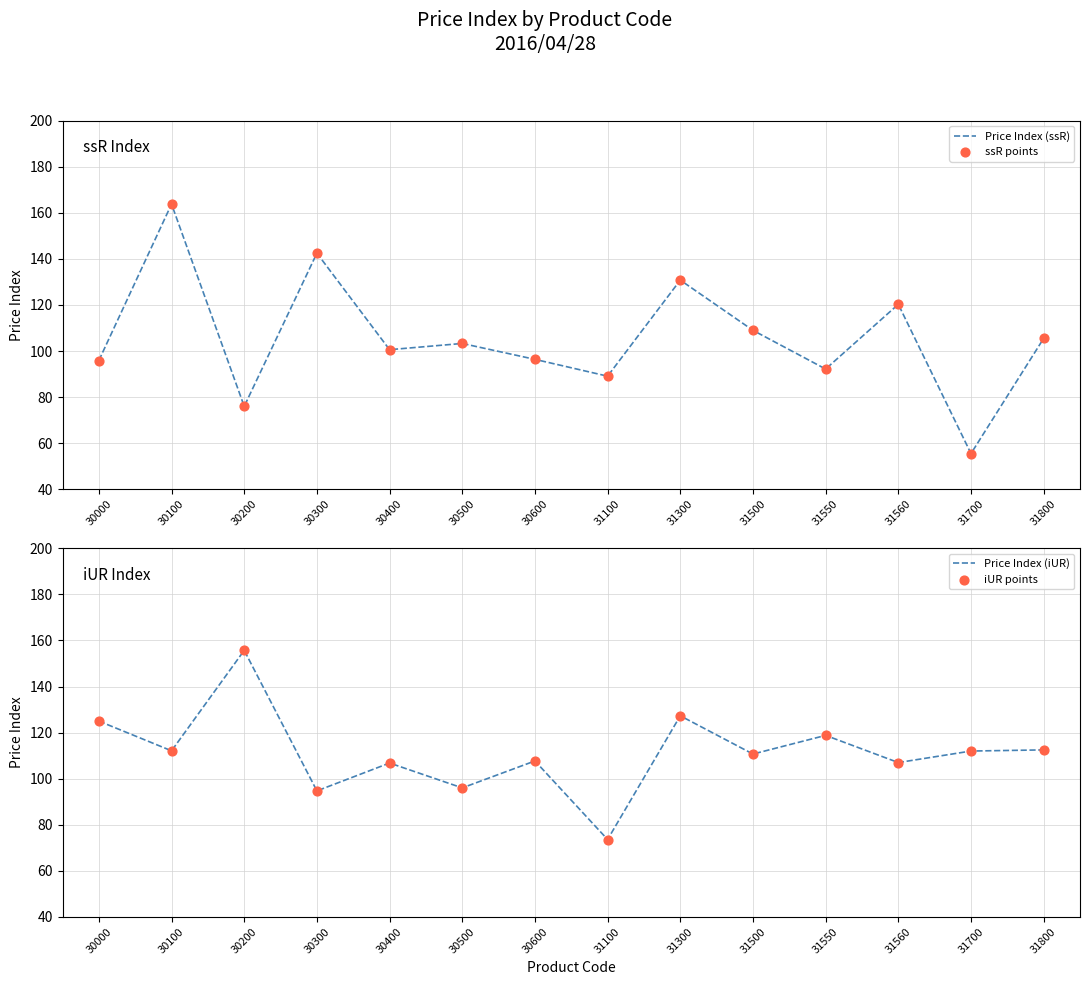

Which series has the widest spread of Y values?

Price Index (ssR)